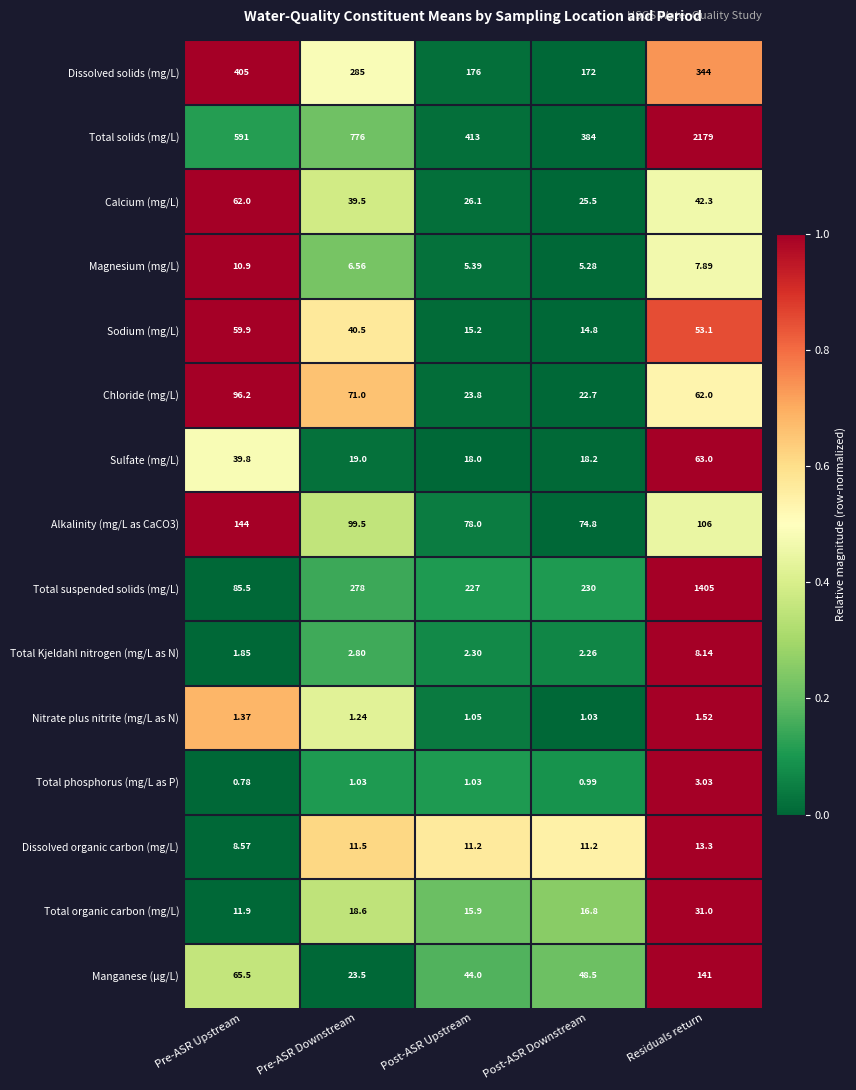

Is the value of Calcium (mg/L) at Post-ASR Upstream greater than the value of Total solids (mg/L) at Residuals return?

No